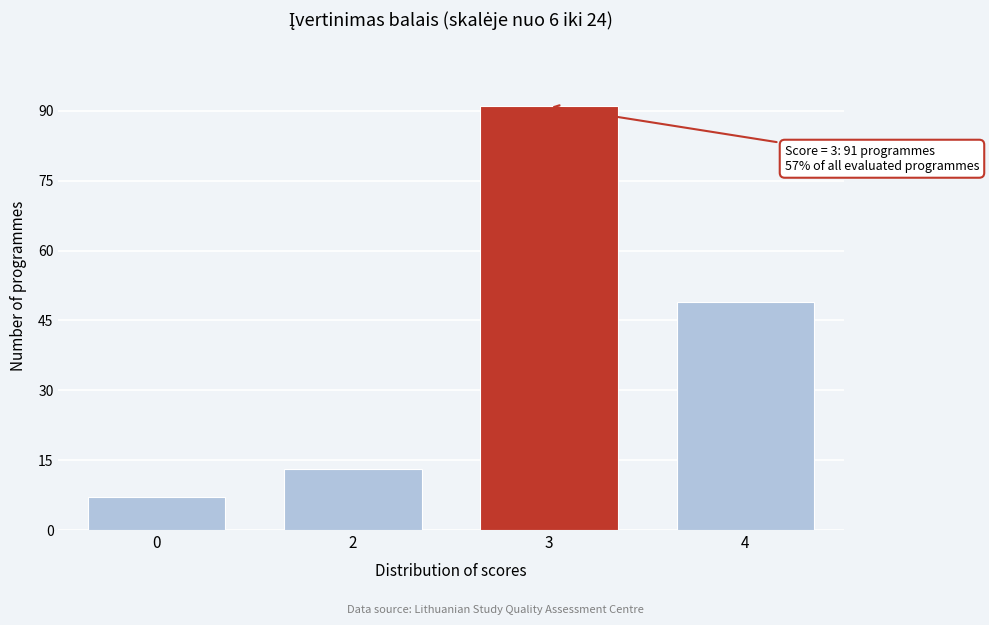

Reading right to left, list all the values displayed in this chart.

4=49	3=91	2=13	0=7